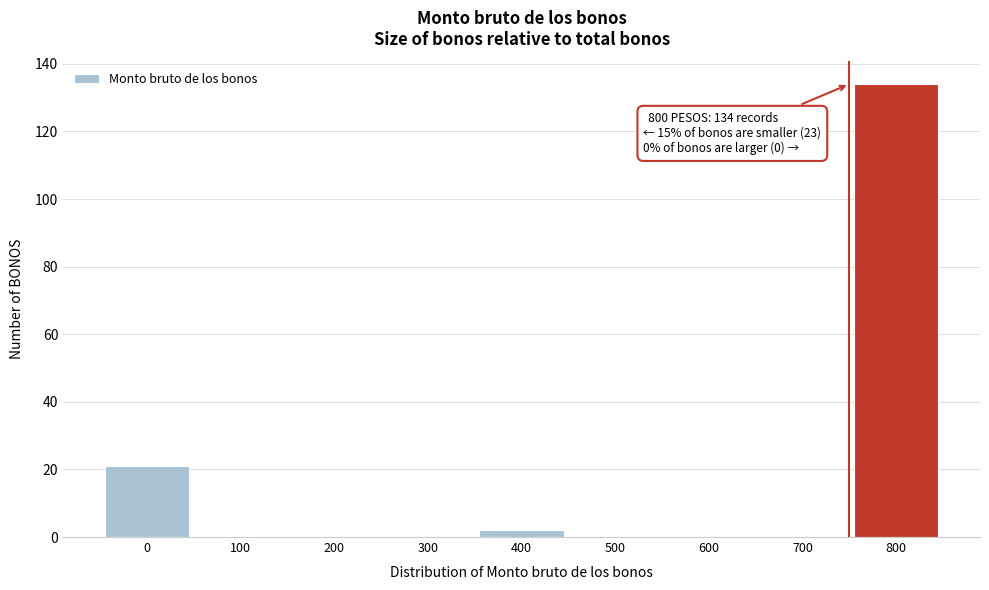

Reading right to left, what are all the values shown in this chart?

800=134	700=0	600=0	500=0	400=2	300=0	200=0	100=0	0=21